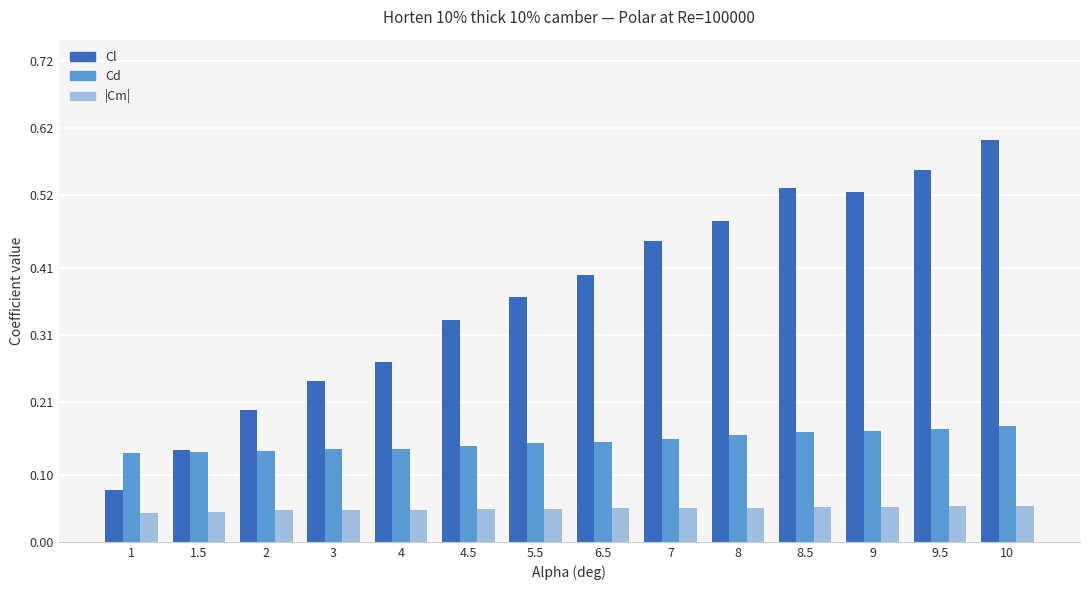

What is the sum of all |Cm| values?

0.7